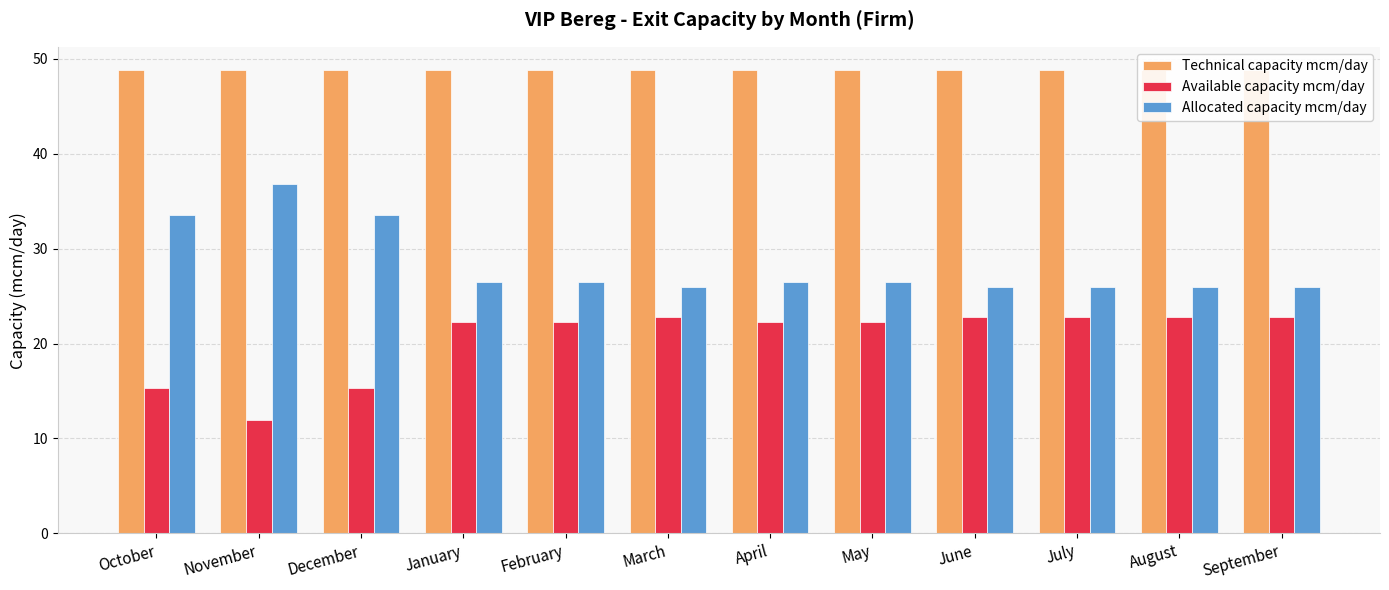

Where is Available capacity mcm/day nearest to the value 17?

October